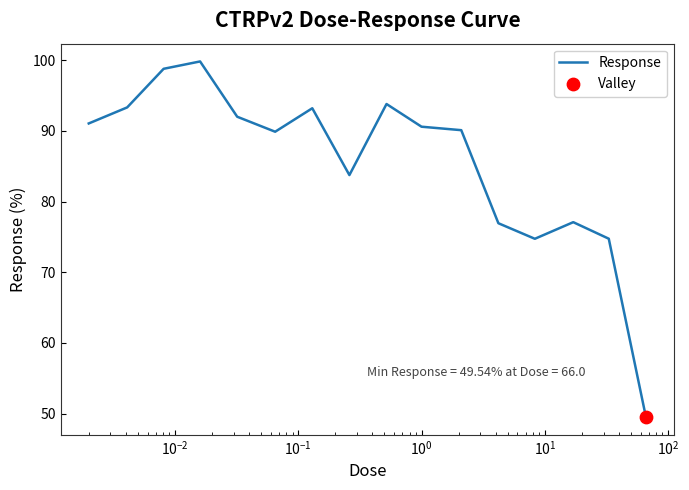

What is the greatest value displayed?

99.8